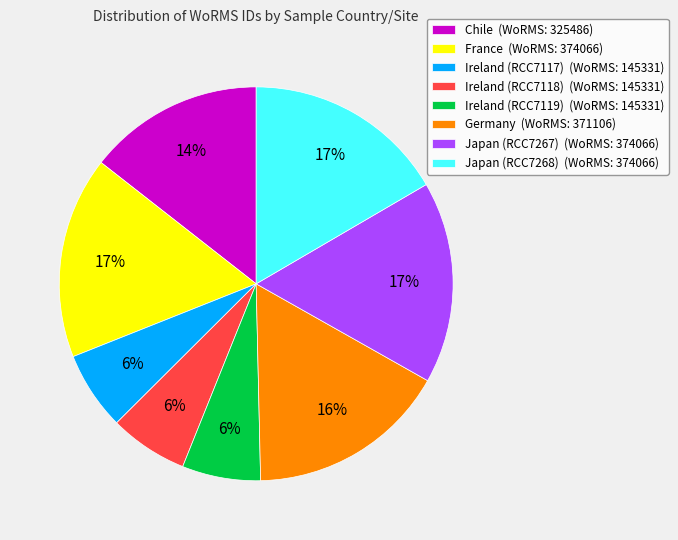

Does Germany represent more than half of the total?

No